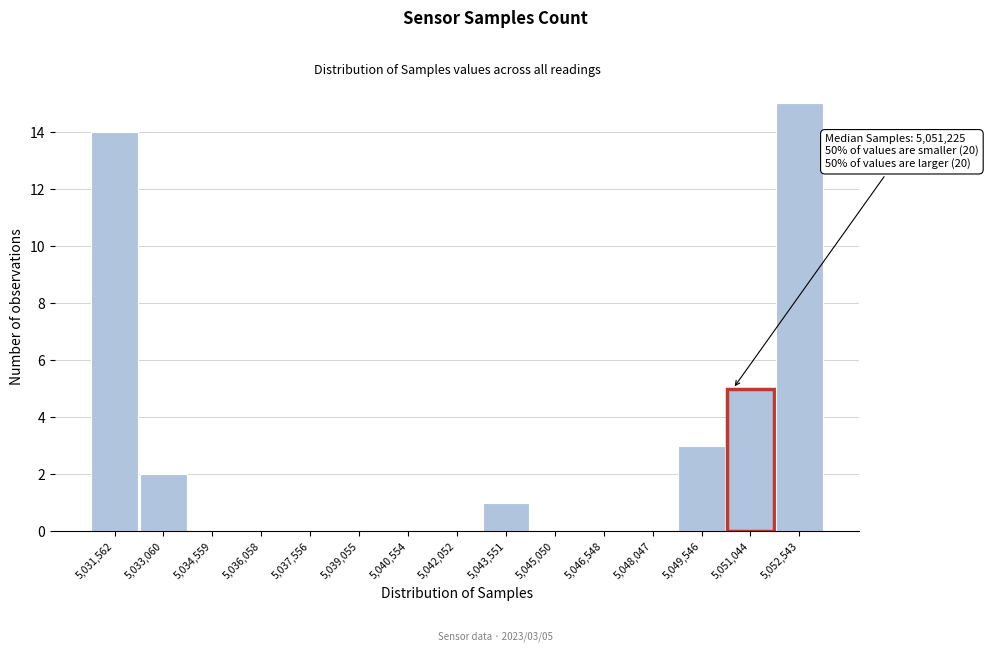

Reading left to right, list all the values displayed in this chart.

5,031,562=14	5,033,060=2	5,034,559=0	5,036,058=0	5,037,556=0	5,039,055=0	5,040,554=0	5,042,052=0	5,043,551=1	5,045,050=0	5,046,548=0	5,048,047=0	5,049,546=3	5,051,044=5	5,052,543=15